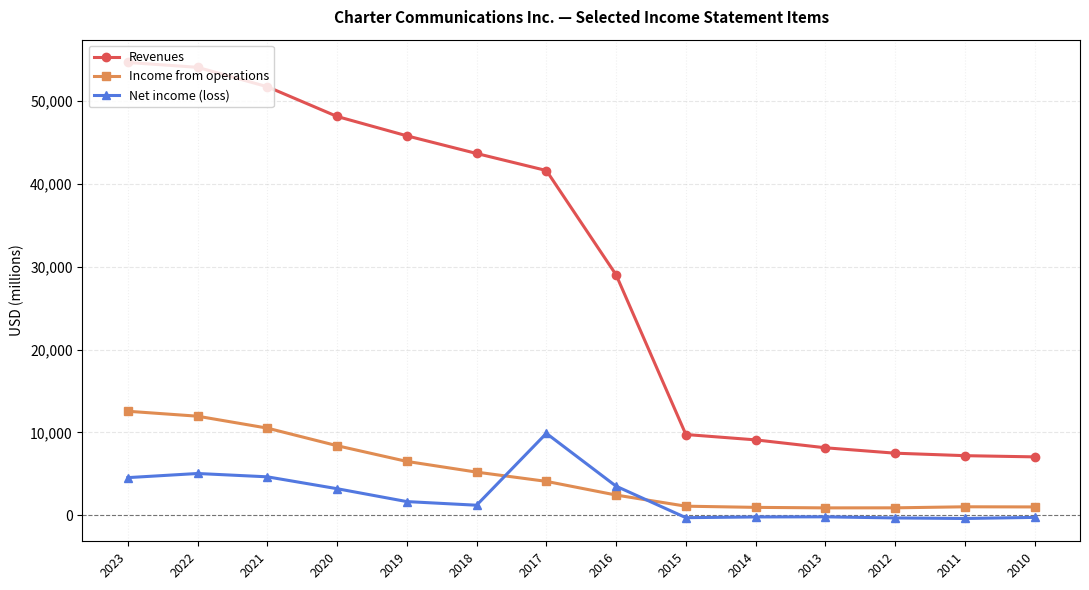

Which series has the widest spread of values?

Revenues